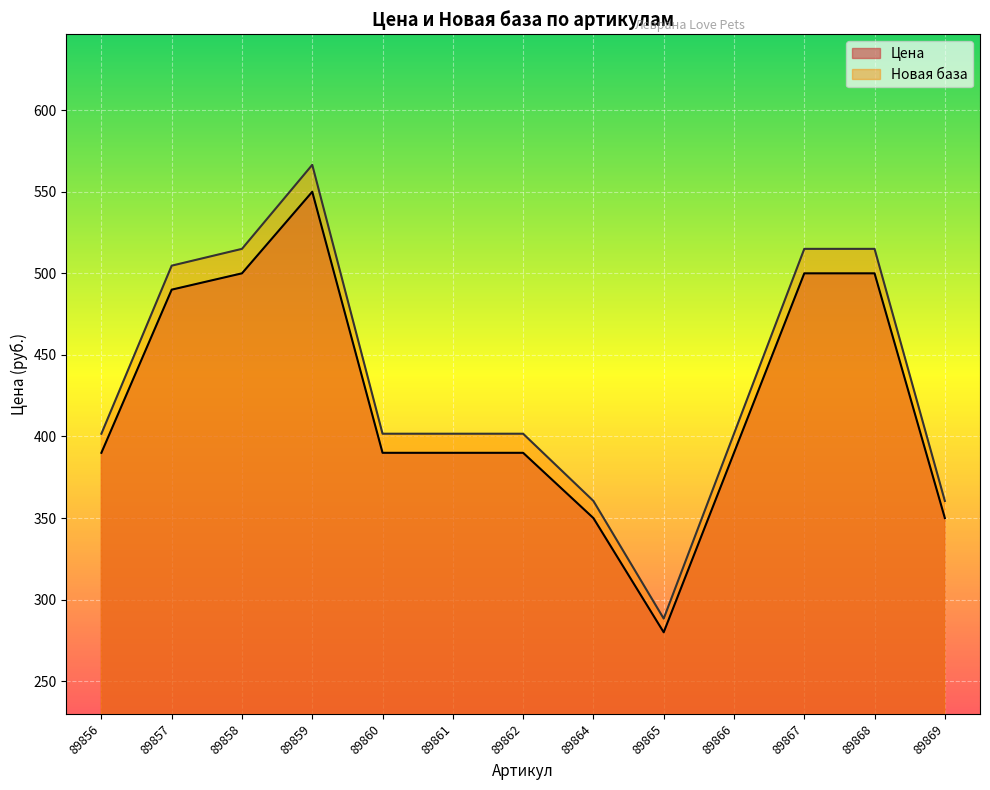

At which category does Новая база reach its first local valley?

89865